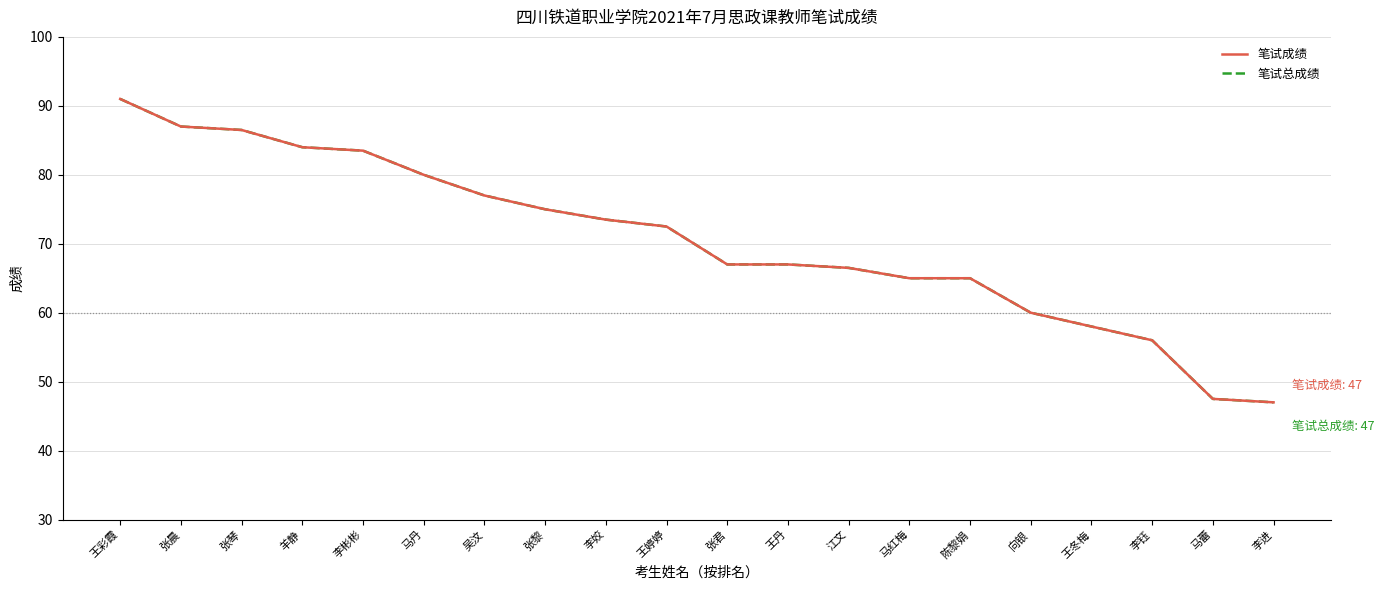

Does the chart display data point markers on the line(s)?

No